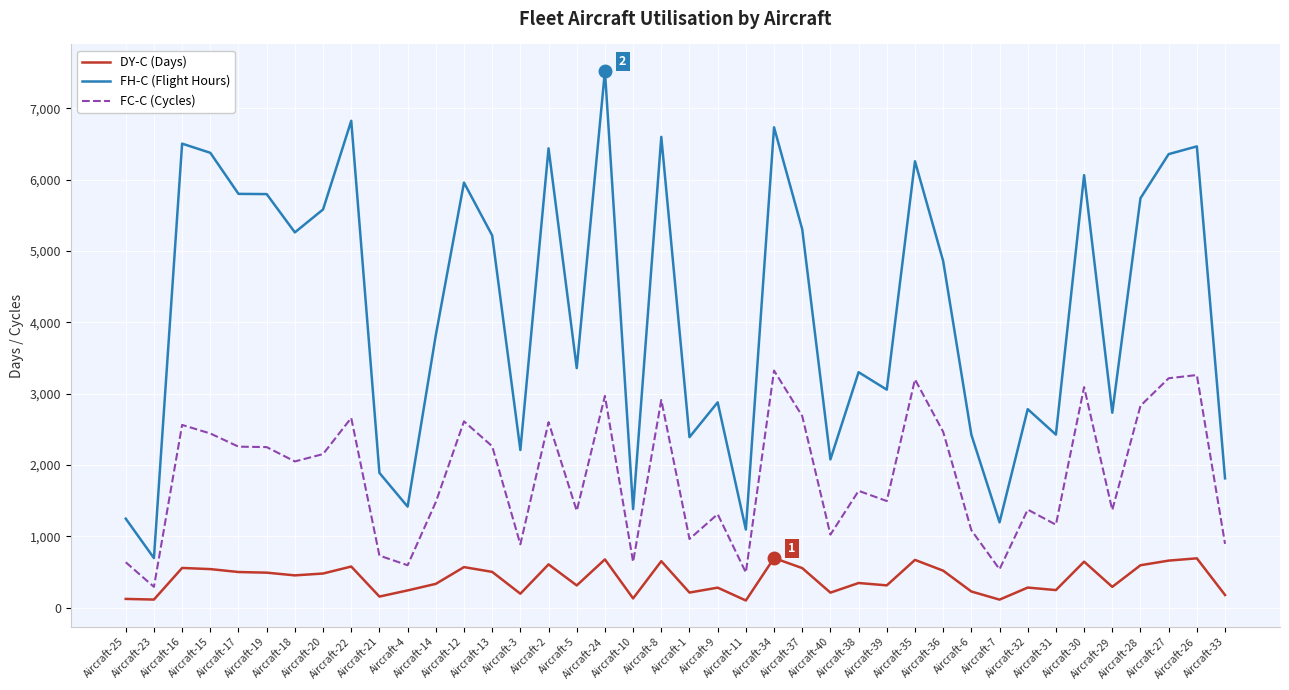

Which series has the largest range (max minus min)?

FH-C (Flight Hours)